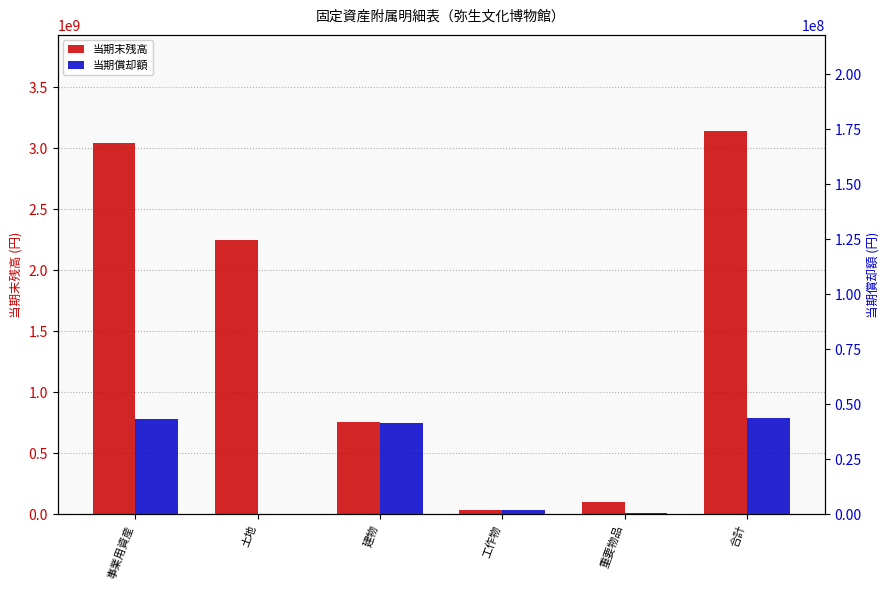

How many values in the 当期末残高 series exceed 2247536000?

2